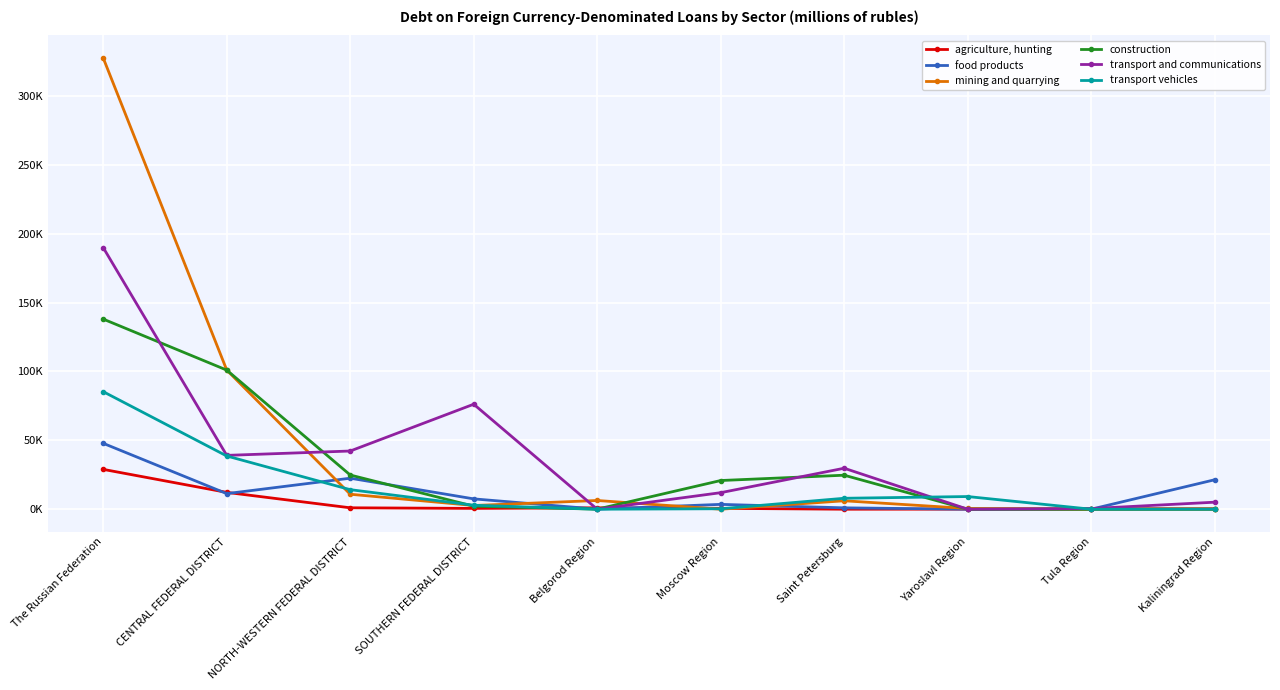

Is this an area chart (filled region under the line)?

No